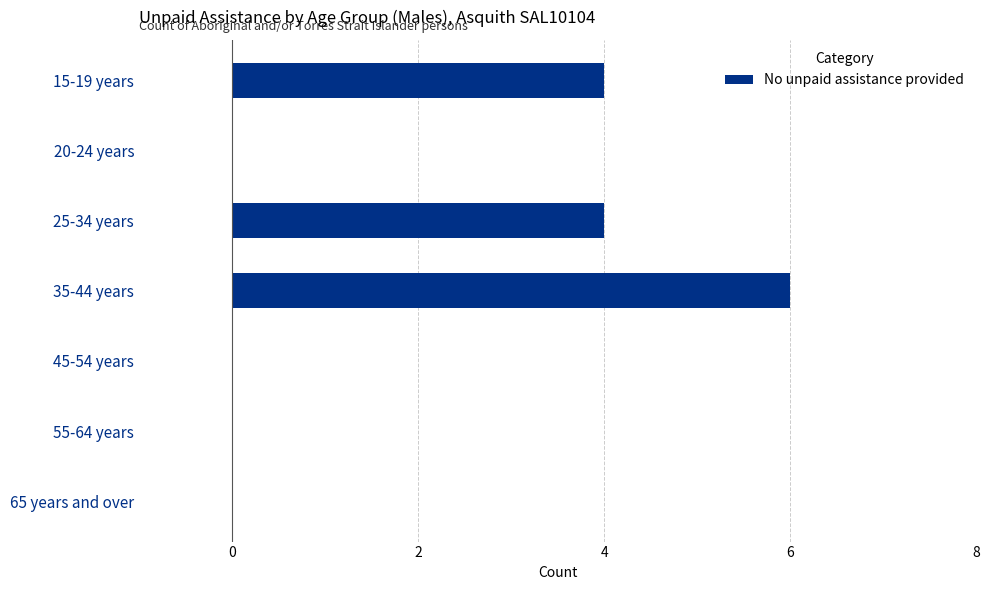

At which category does the chart reach its peak across all series?

35-44 years